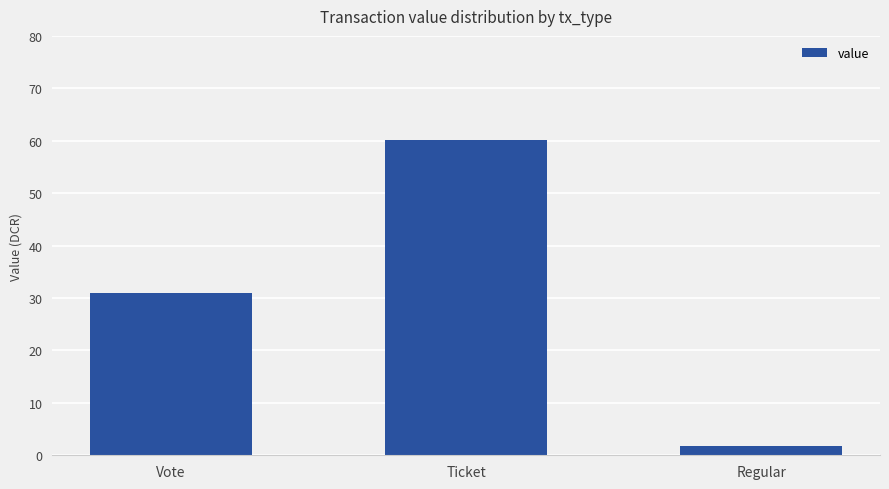

What is the minimum value shown in the chart?

1.7